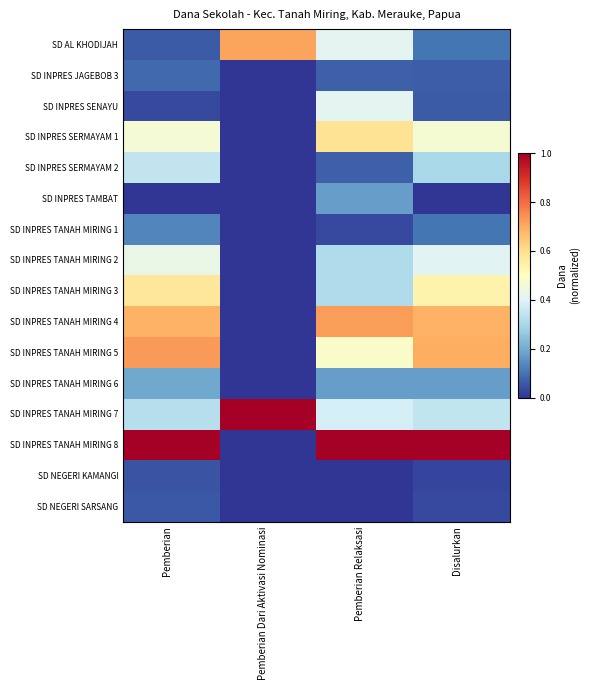

Which category has the highest value across all series?

Pemberian Dari Aktivasi Nominasi